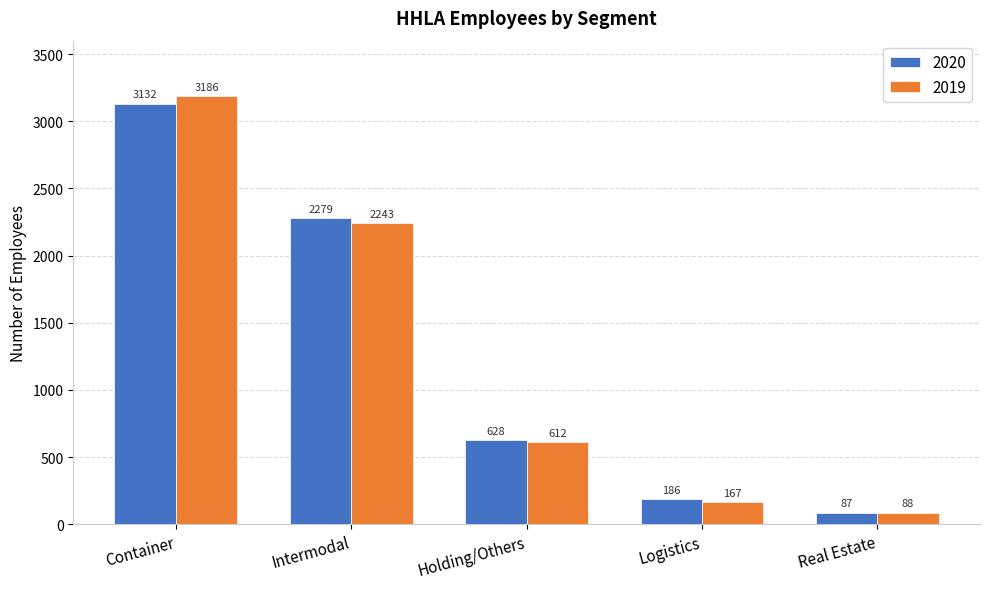

What is the sum of the 2019 values at Container and Intermodal?

5429